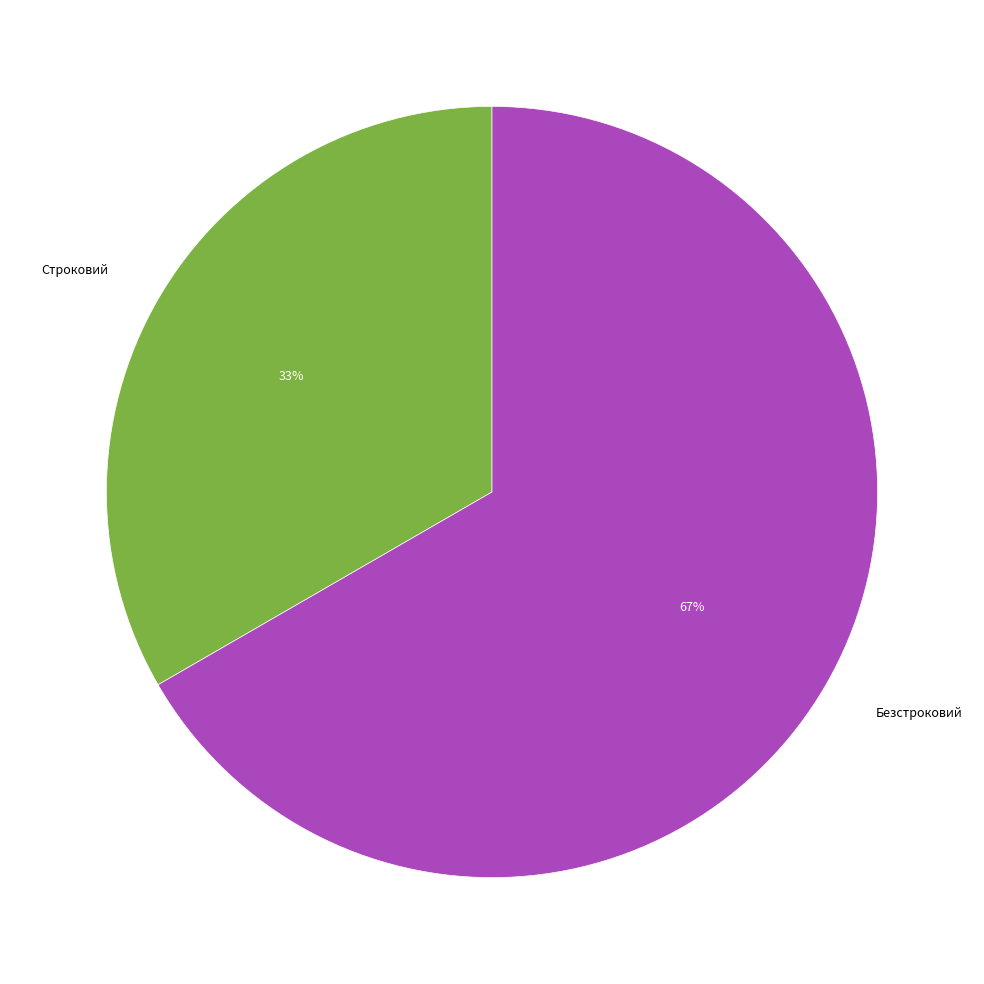

Which has a higher value, Безстроковий or Строковий?

Безстроковий